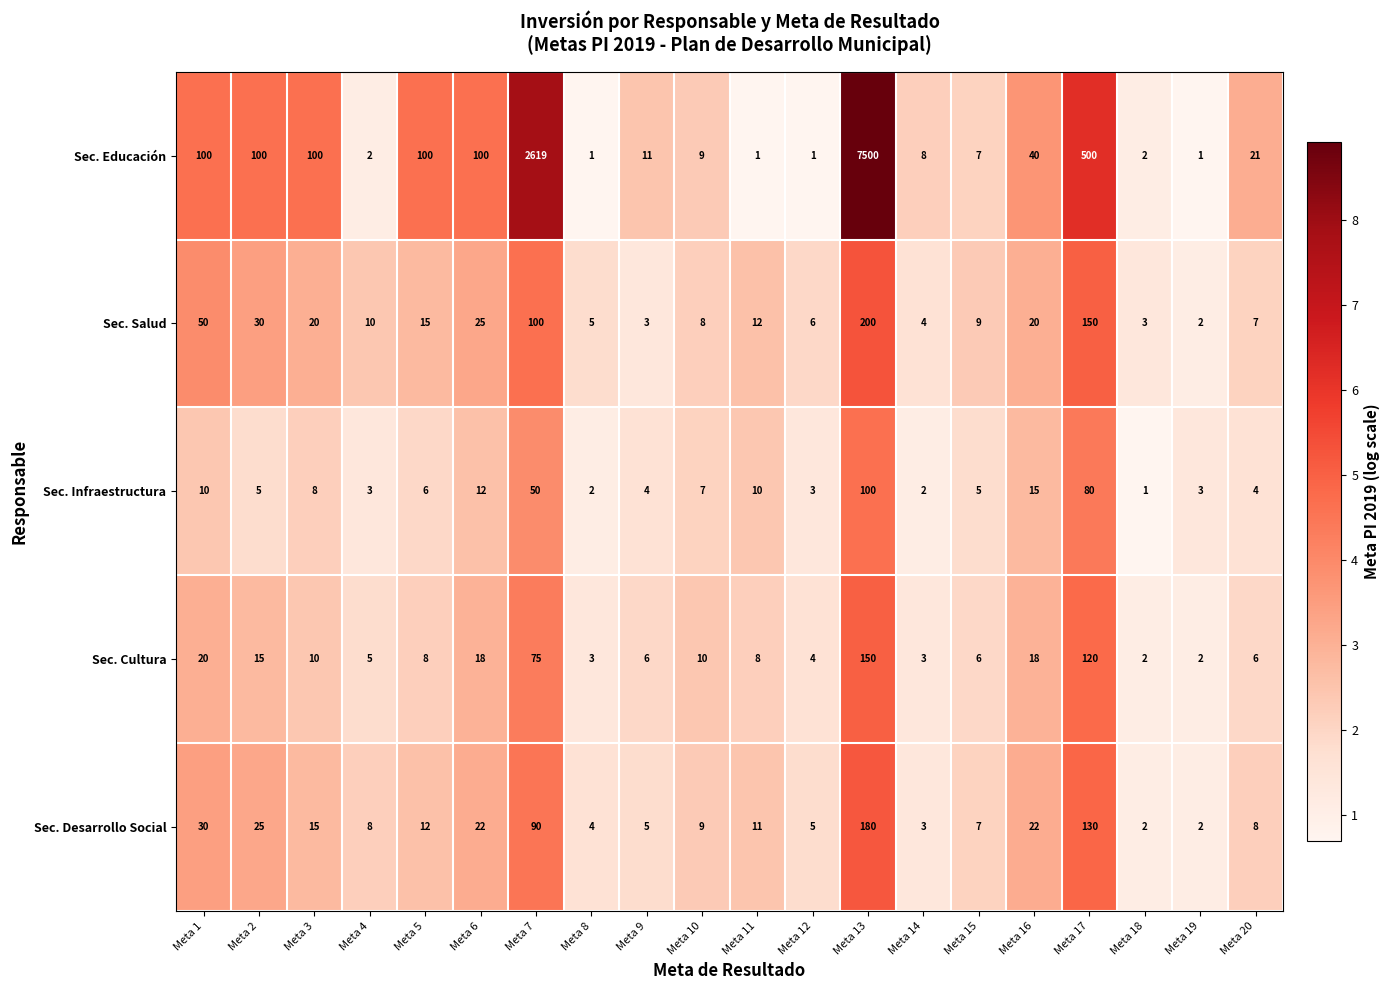

Between Meta 7 and Meta 15, which series saw the biggest shift?

Sec. Educación